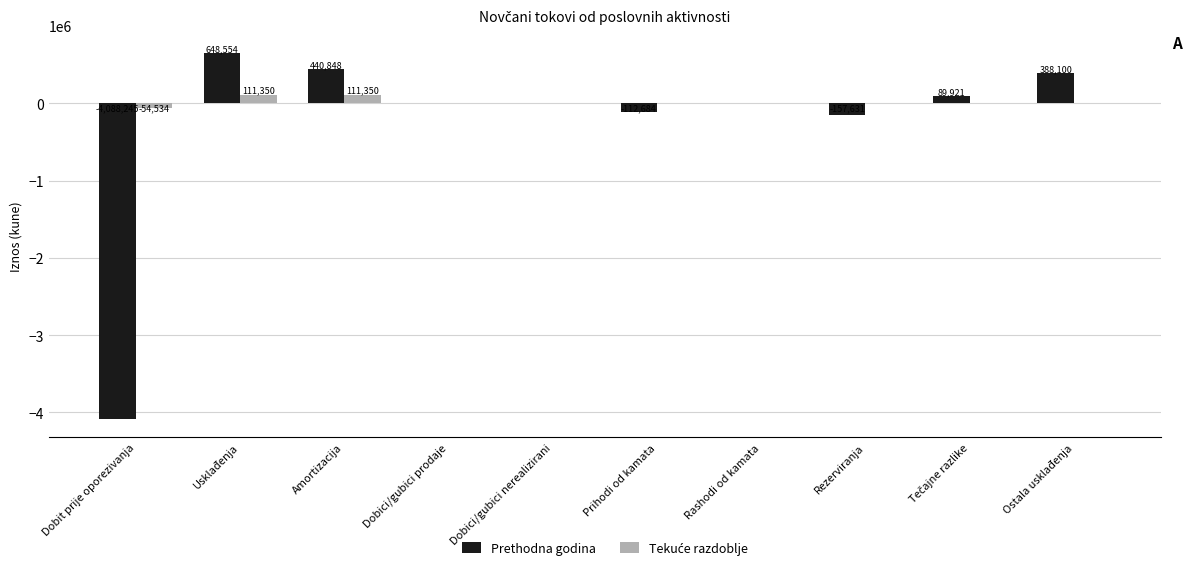

The value of Prethodna godina at Dobit prije oporezivanja is -4088245. True or false?

True